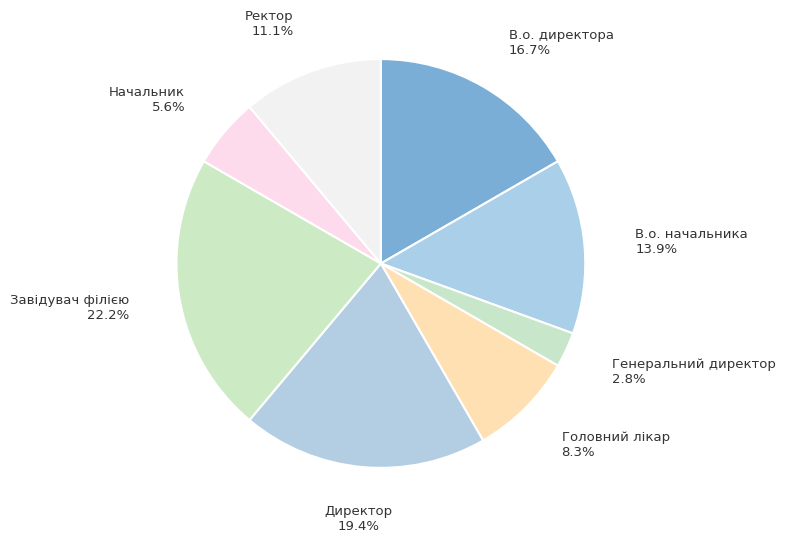

To the nearest percent, what percentage of the pie is Генеральний директор?

3%